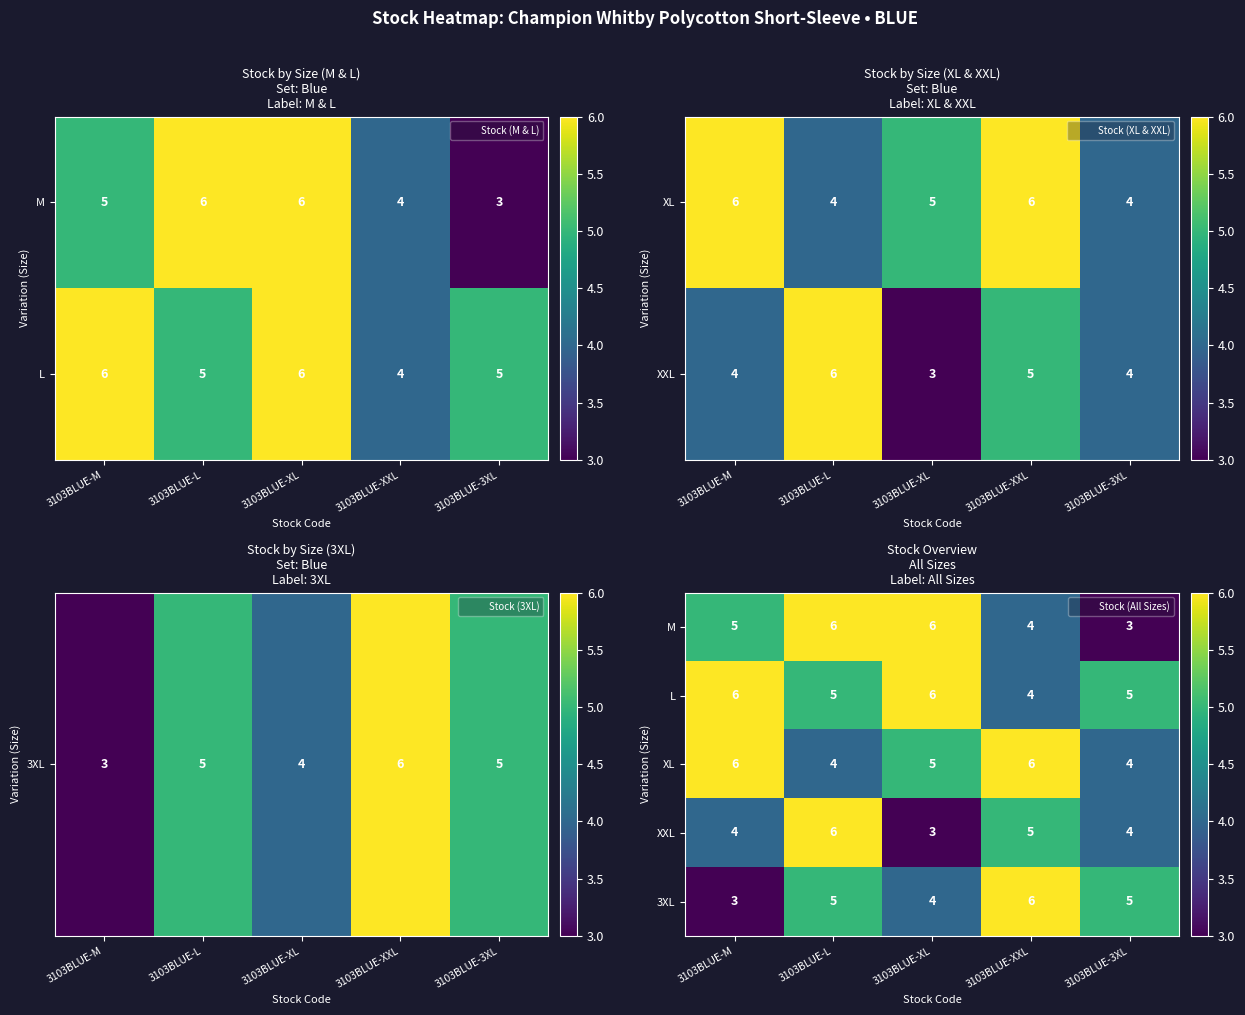

What is the sum of the L values at 3103BLUE-L and 3103BLUE-XL?

11